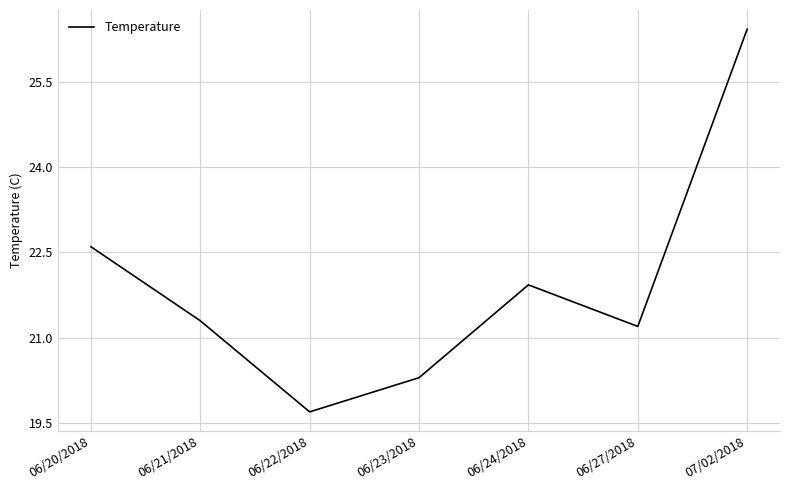

List the labels in order of value, largest first.

07/02/2018, 06/20/2018, 06/24/2018, 06/21/2018, 06/27/2018, 06/23/2018, 06/22/2018